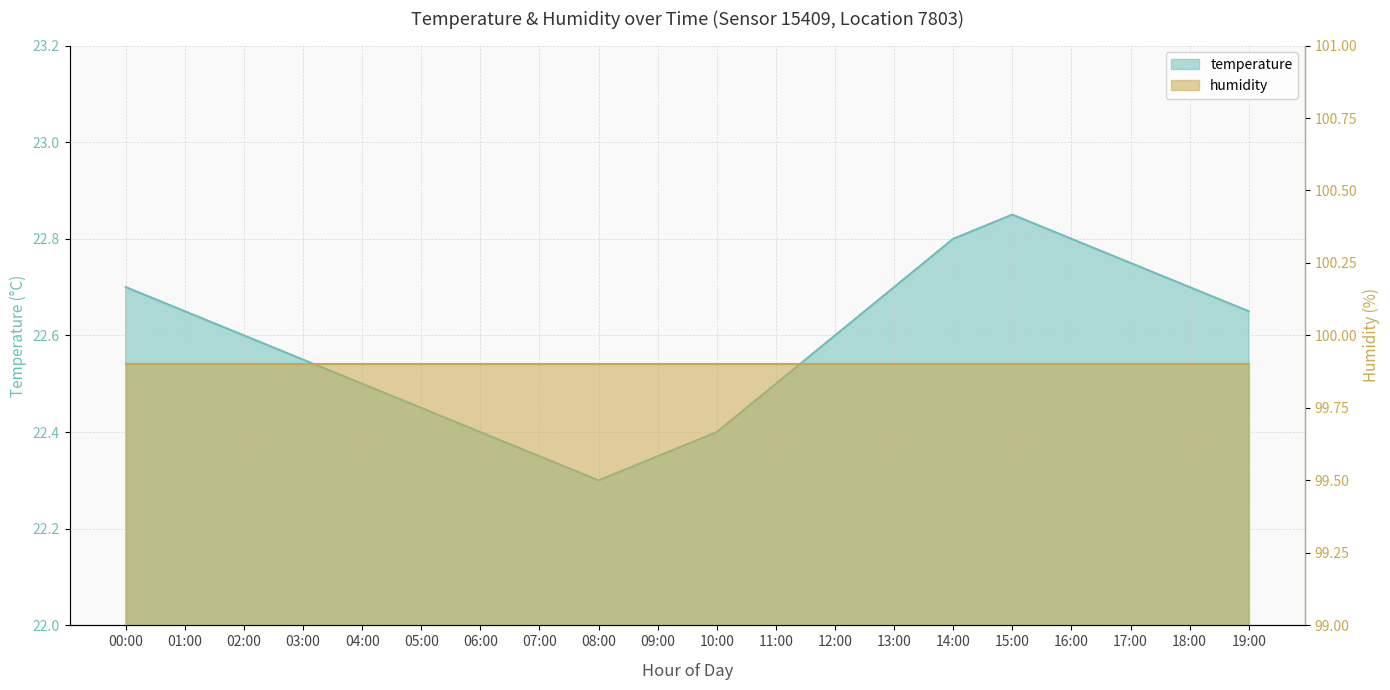

What is the label of the 18th point from the left?

17:00